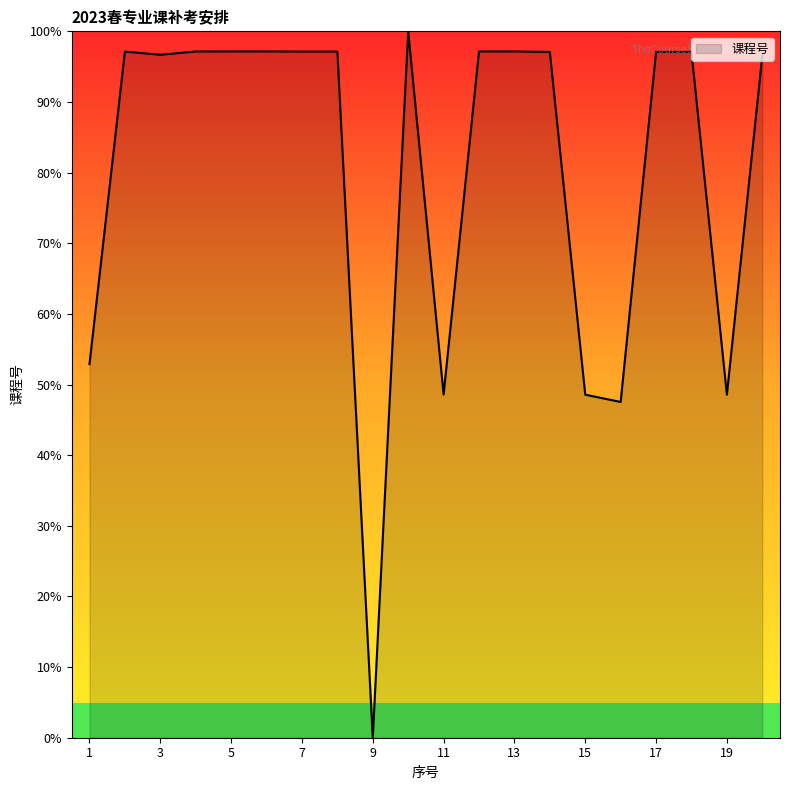

What is the greatest value displayed?

100.0